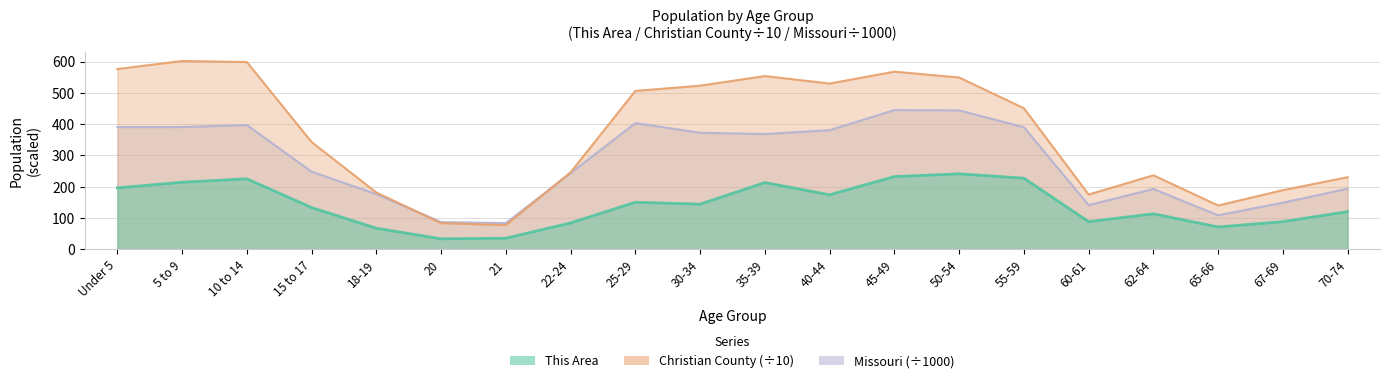

Is it true that This Area equals 214.0 at 5 to 9?

True